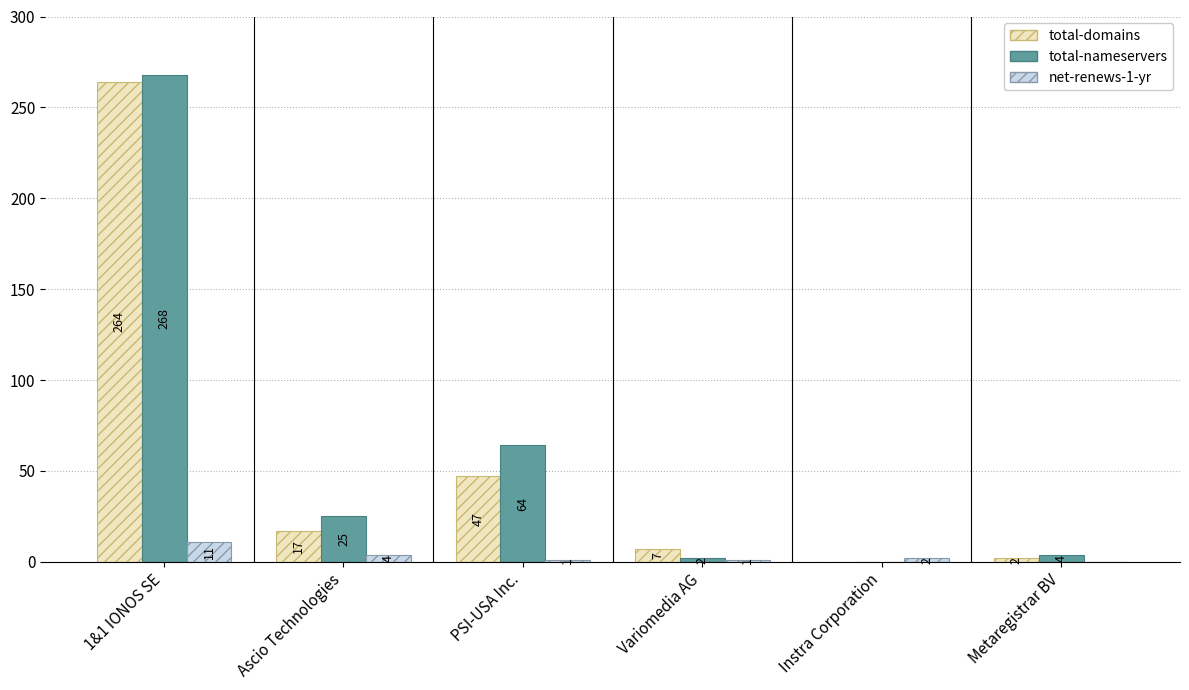

Where is total-domains nearest to the value 132?

PSI-USA Inc.